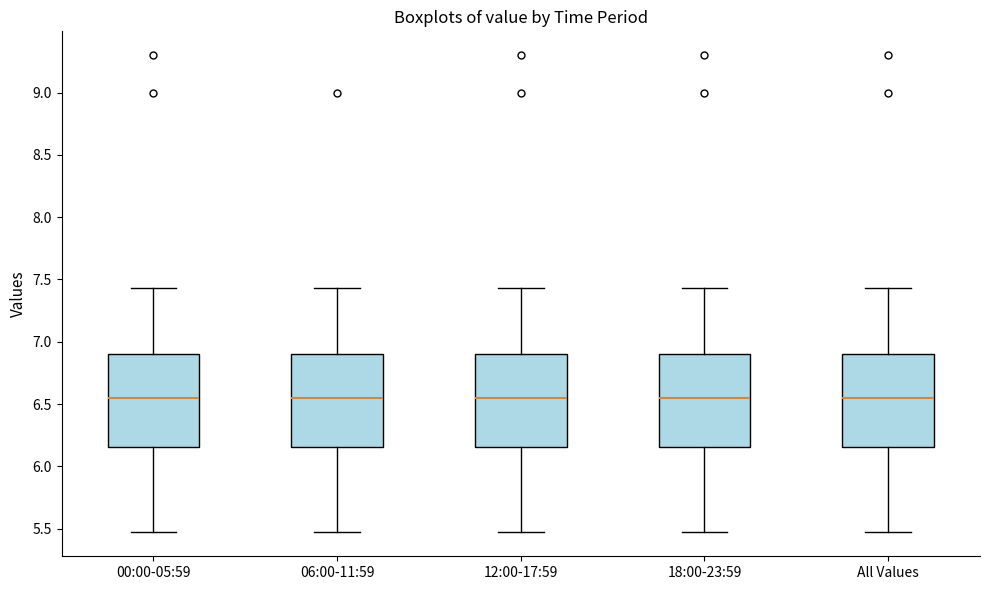

Where is the upper edge of the box for 12:00-17:59 on the y-axis? The values are not printed on the chart, so give them approximately, as read against the axis.

6.90